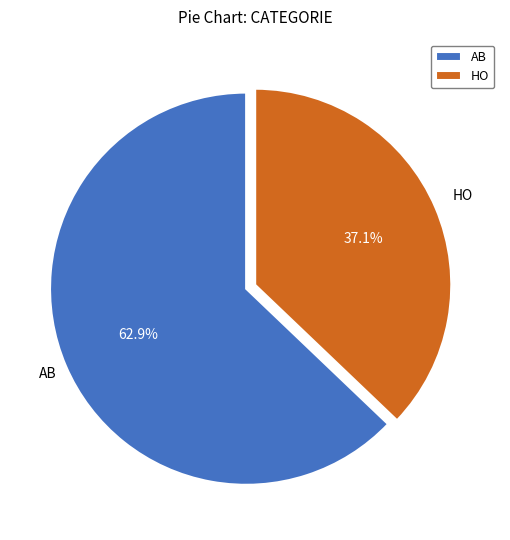

Which slice is the smallest?

HO